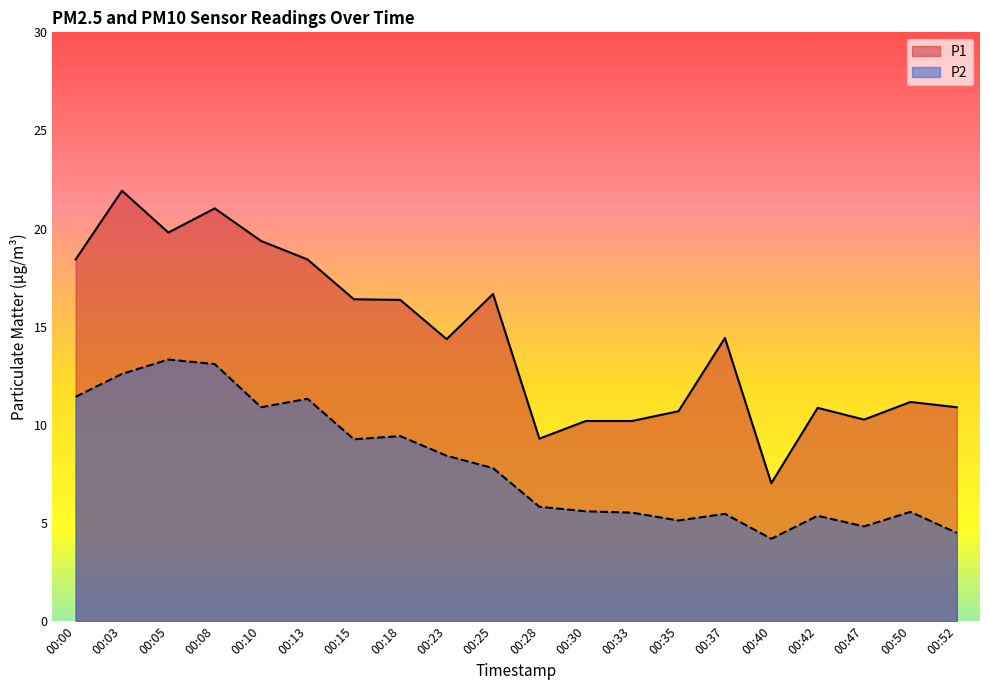

True or false: P2 has more than 0 points higher than both neighbors.

True